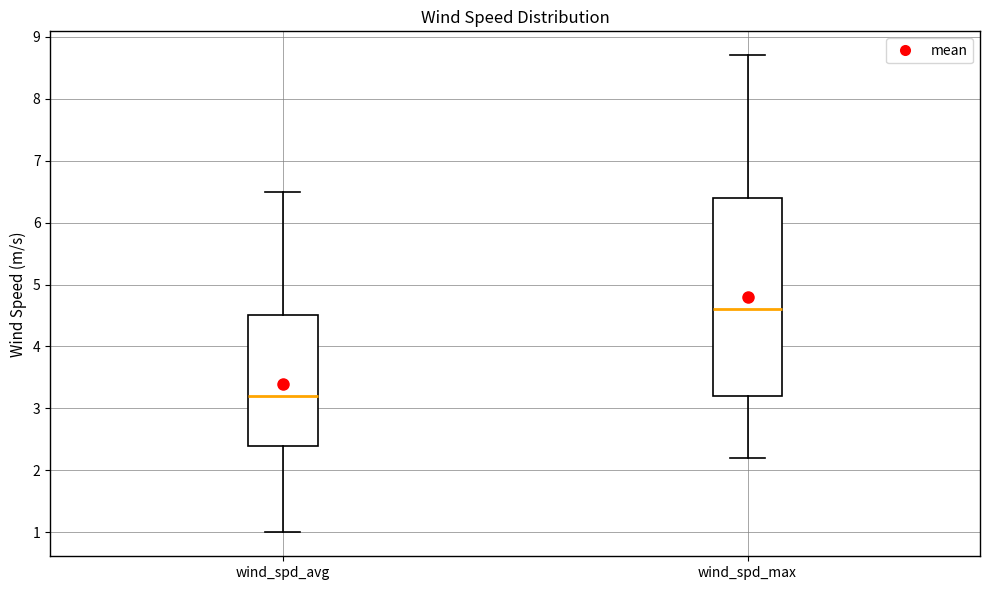

Which box has the lowest median line?

wind_spd_avg